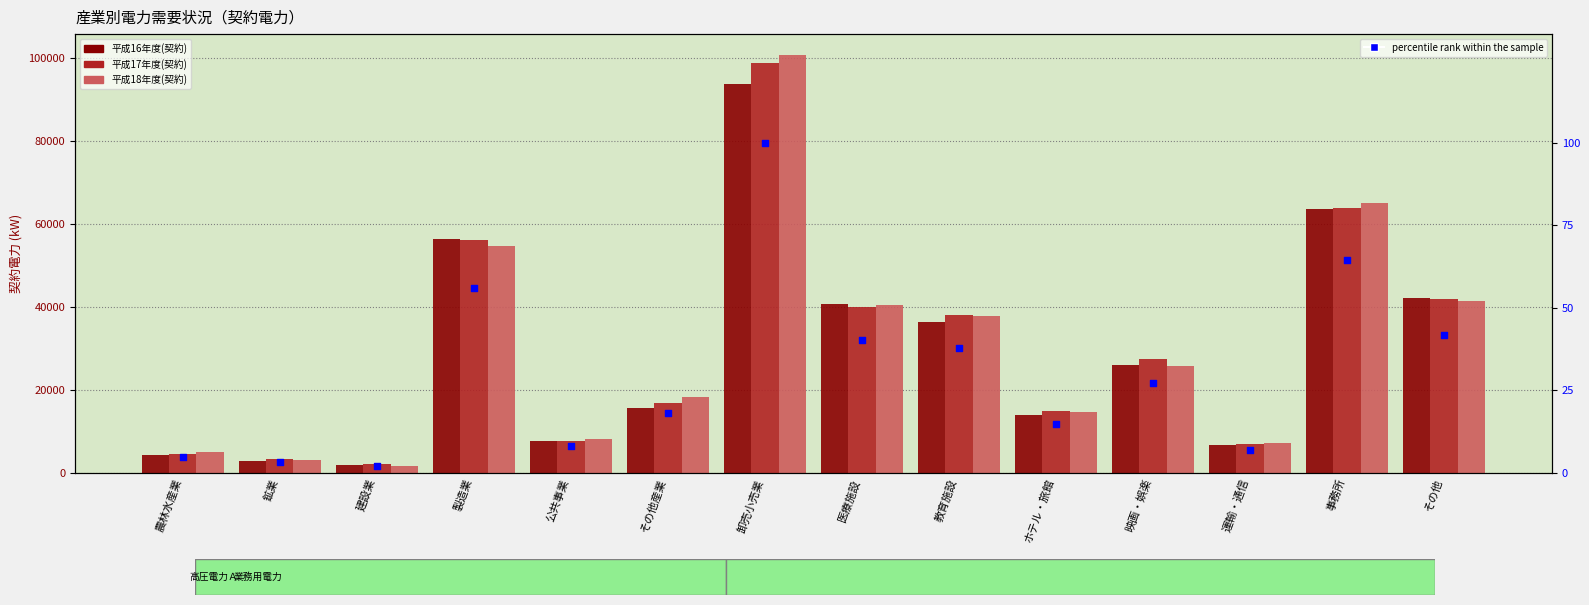

Which series contains the lowest Y value?

percentile rank within the sample